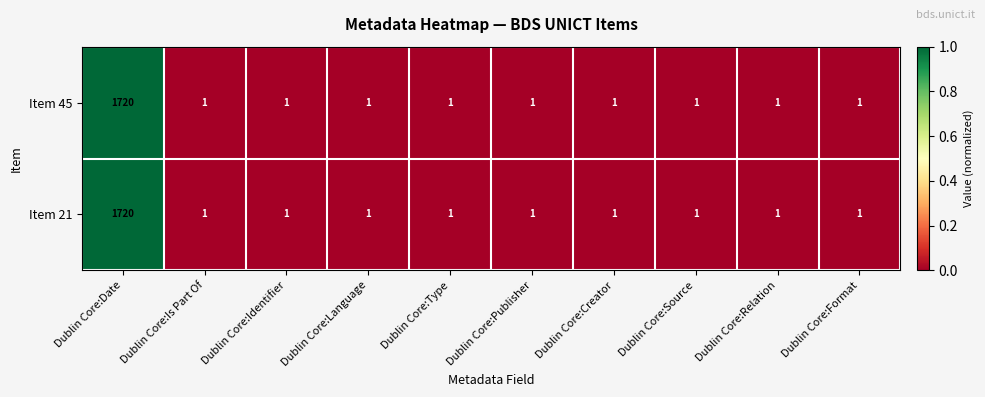

The value of Item 45 at Dublin Core:Identifier is 1. True or false?

True